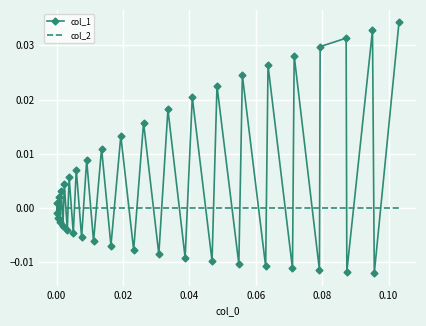

Rank the series by their maximum value, from lowest to highest.

col_2, col_1